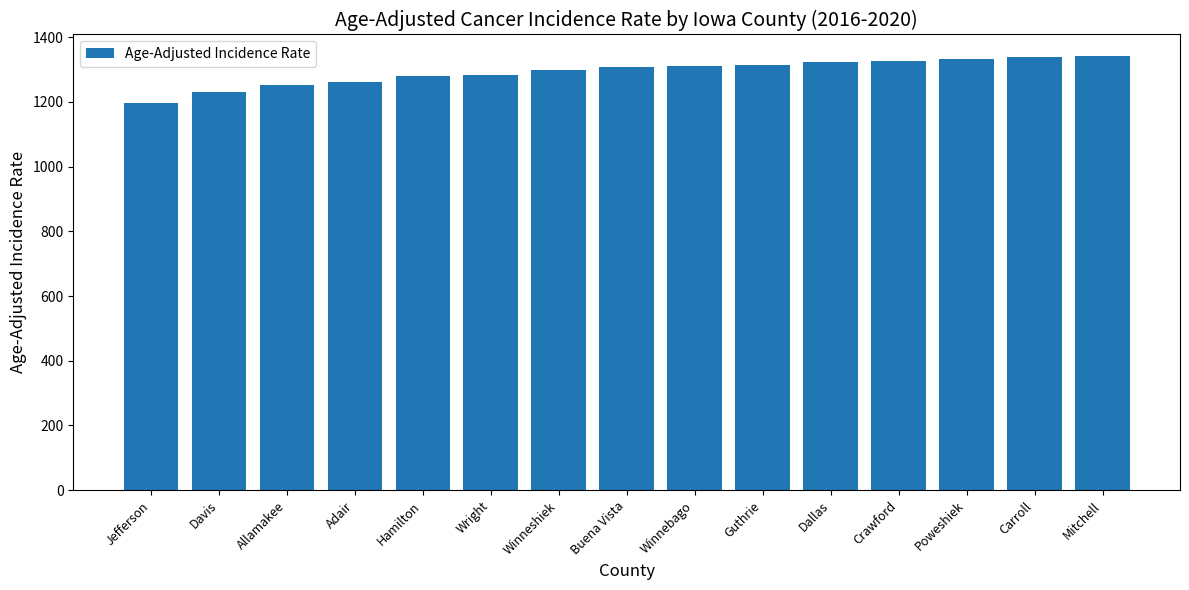

What is the label of the 10th bar from the left?

Guthrie